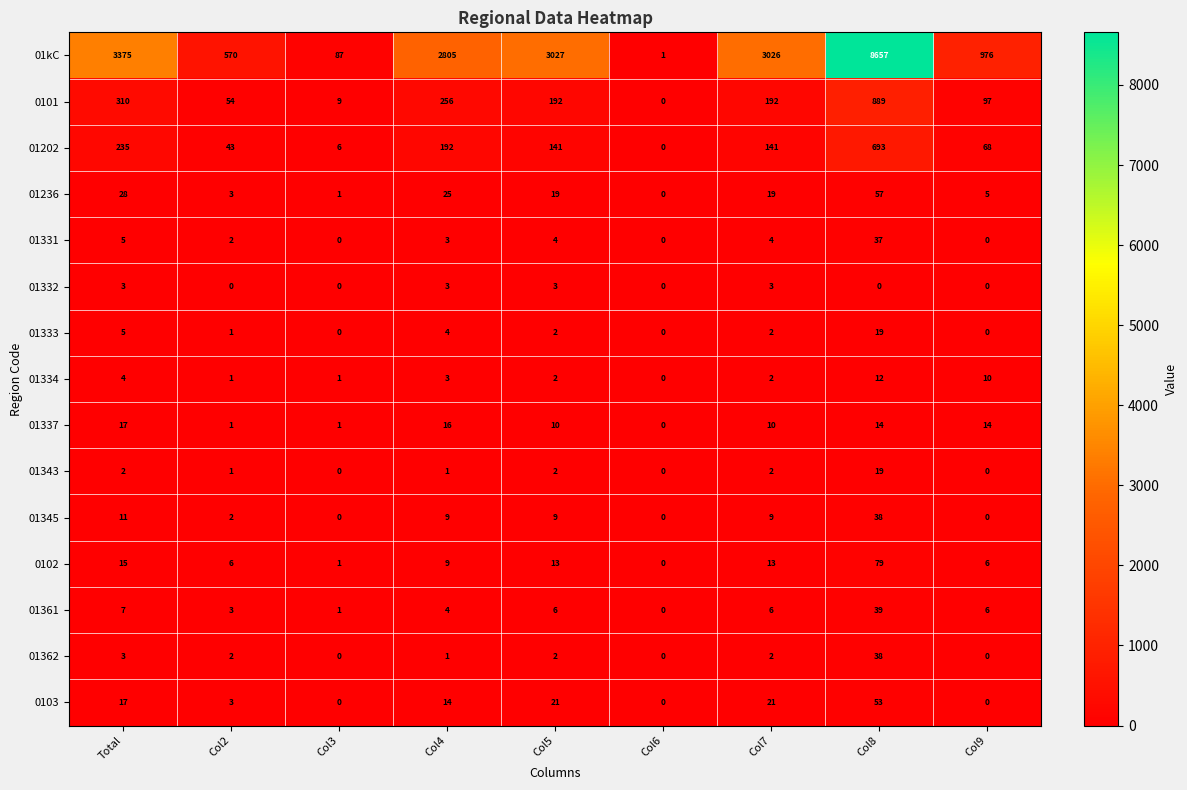

What is the difference between the maximum and second lowest values in the 01337 series?

16